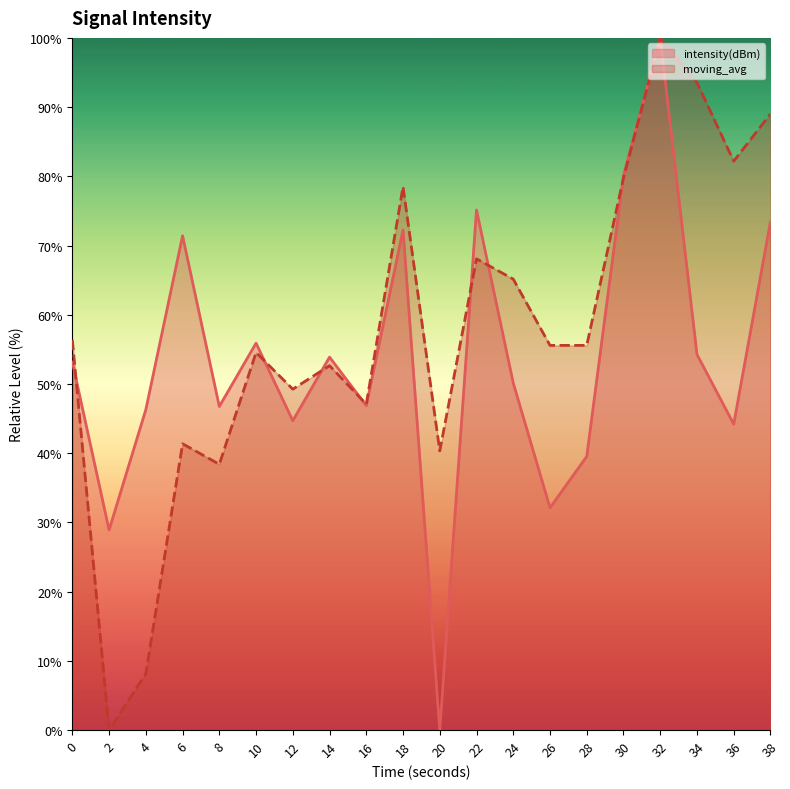

What is the total value across all series at 36?

126.4